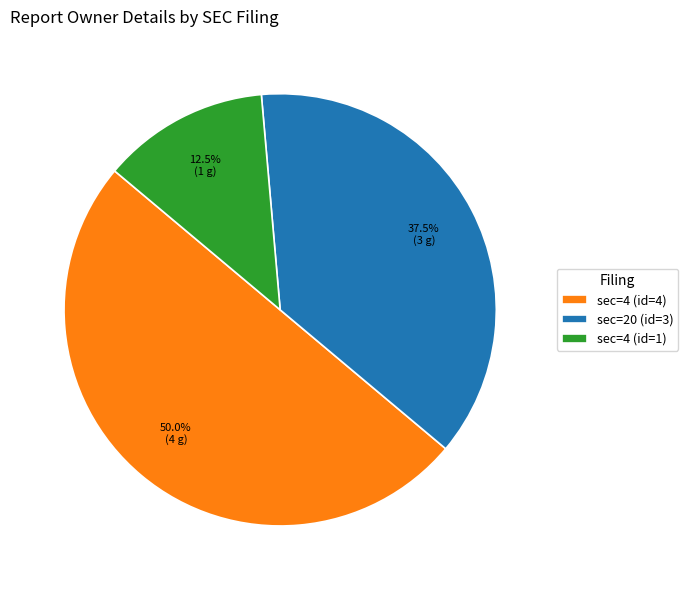

Rank the categories by value from lowest to highest.

sec=4 (id=1), sec=20 (id=3), sec=4 (id=4)